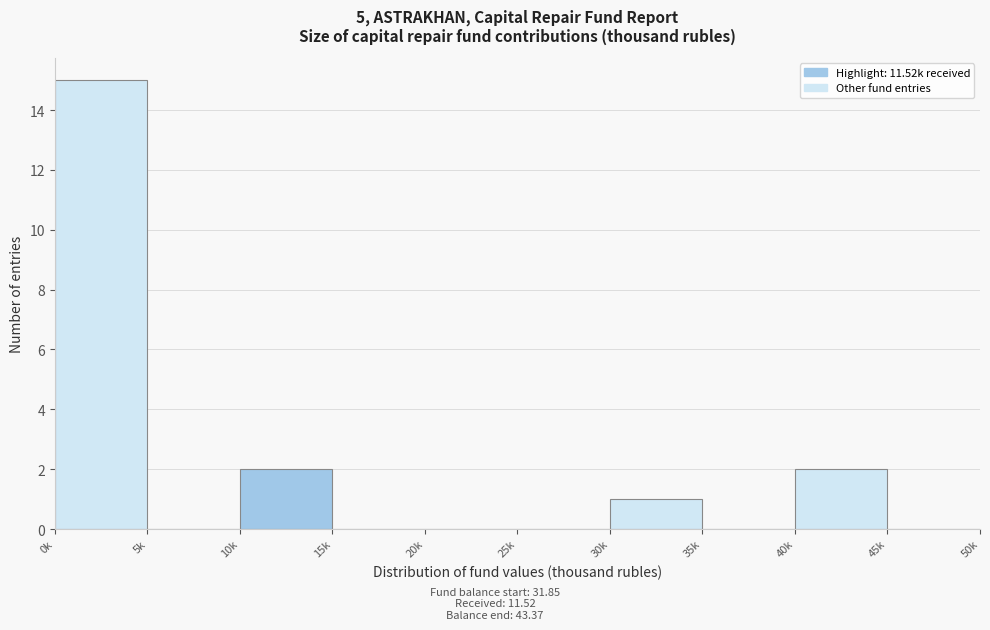

Reading left to right, transcribe all the data shown in this chart.

0k=15	5k=0	10k=2	15k=0	20k=0	25k=0	30k=1	35k=0	40k=2	45k=0